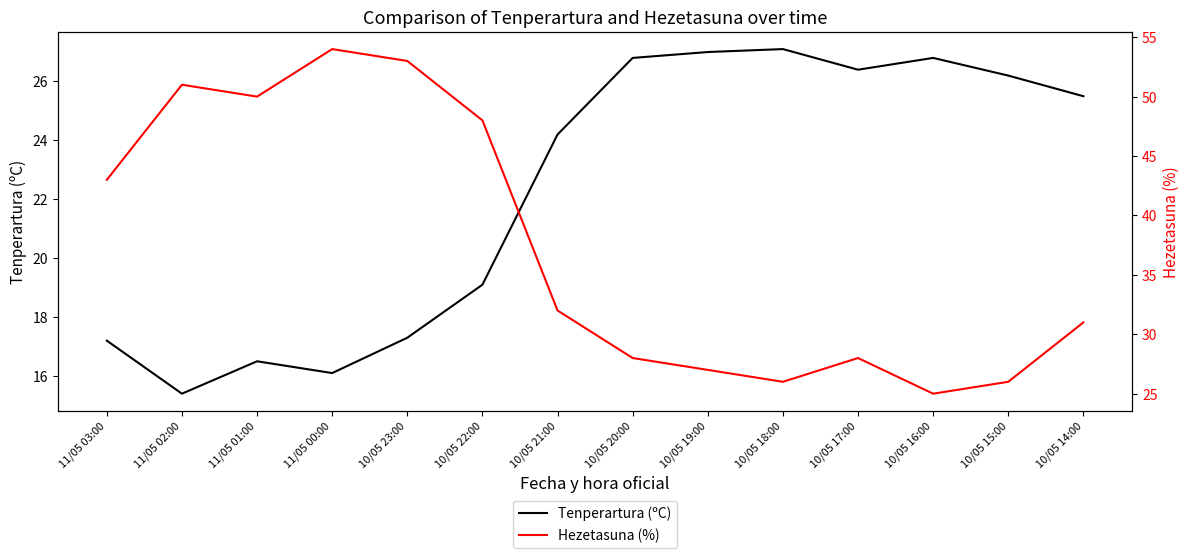

Is the value of Tenperartura (ºC) at 10/05 23:00 greater than the value of Hezetasuna (%) at 11/05 01:00?

No